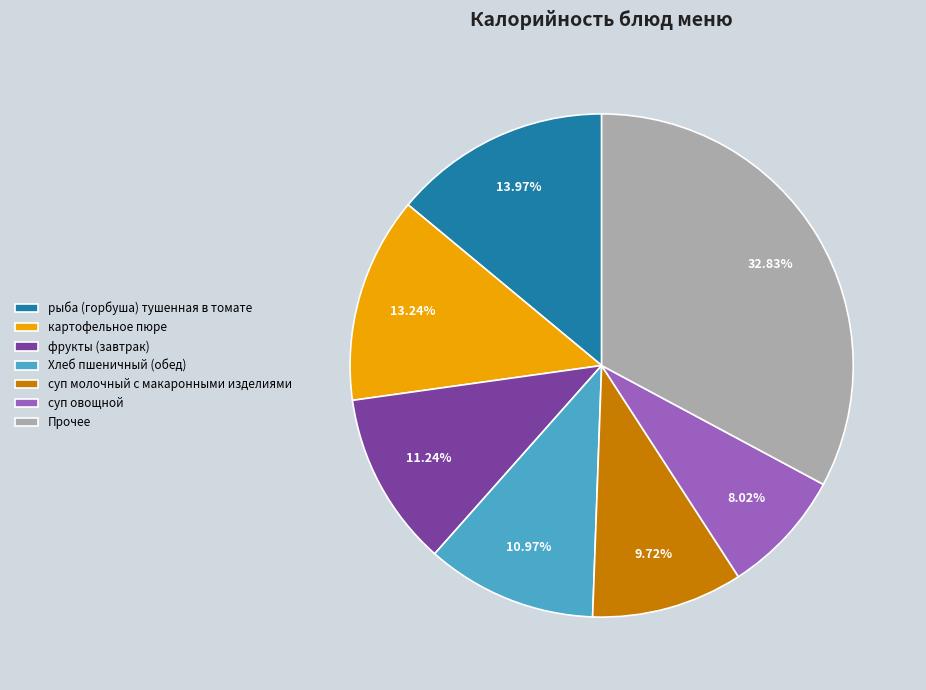

Which slice is the smallest?

суп овощной